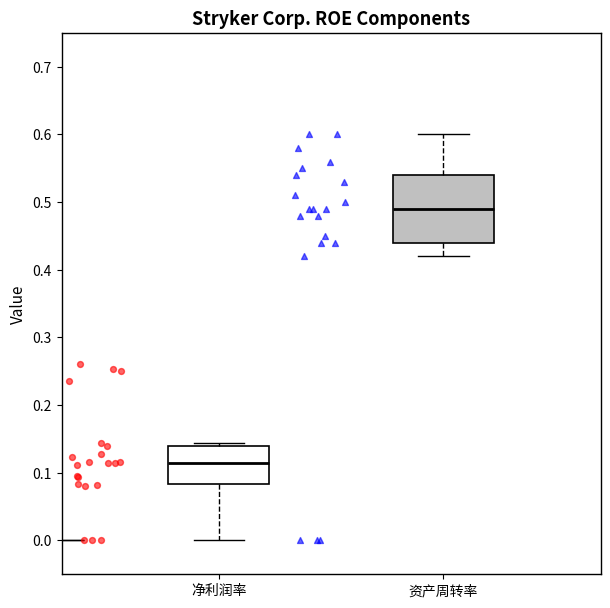

Reading left to right, read every box against the y-axis: the position of its median line, the range the box covers, and the ends of its whiskers. The values are not printed on the chart, so give them approximately, as read against the axis.

净利润率: median 0.11, box 0.08 to 0.14, whiskers 0.00 to 0.14 (just above the box's upper edge)
资产周转率: median 0.49, box 0.44 to 0.54, whiskers 0.42 to 0.60